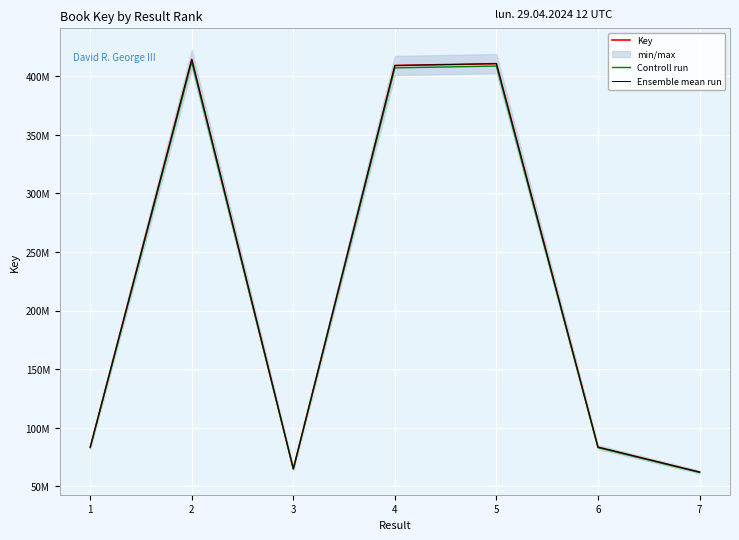

How many interior local peaks does the Ensemble mean run series have?

2